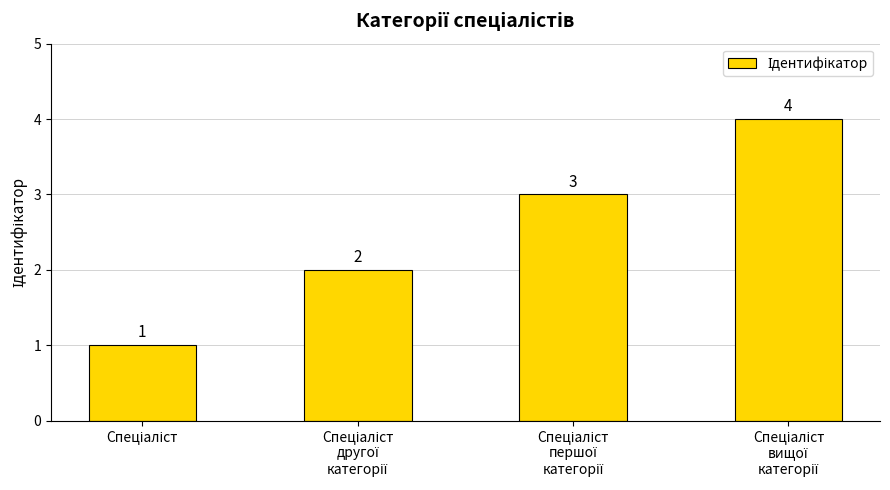

What is the value of the 4th bar from the left?

4